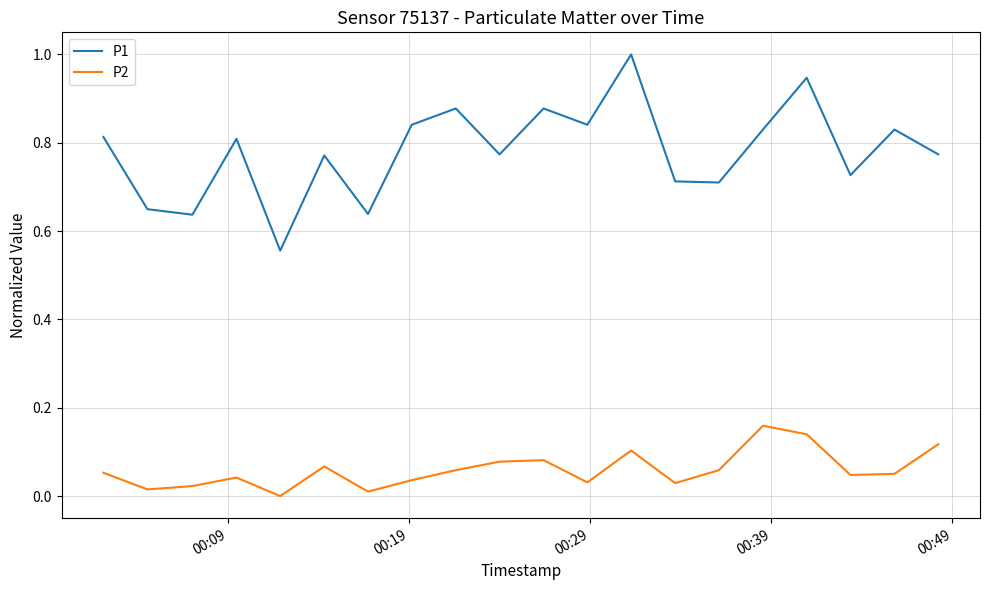

Which series has the largest total across all categories?

P1